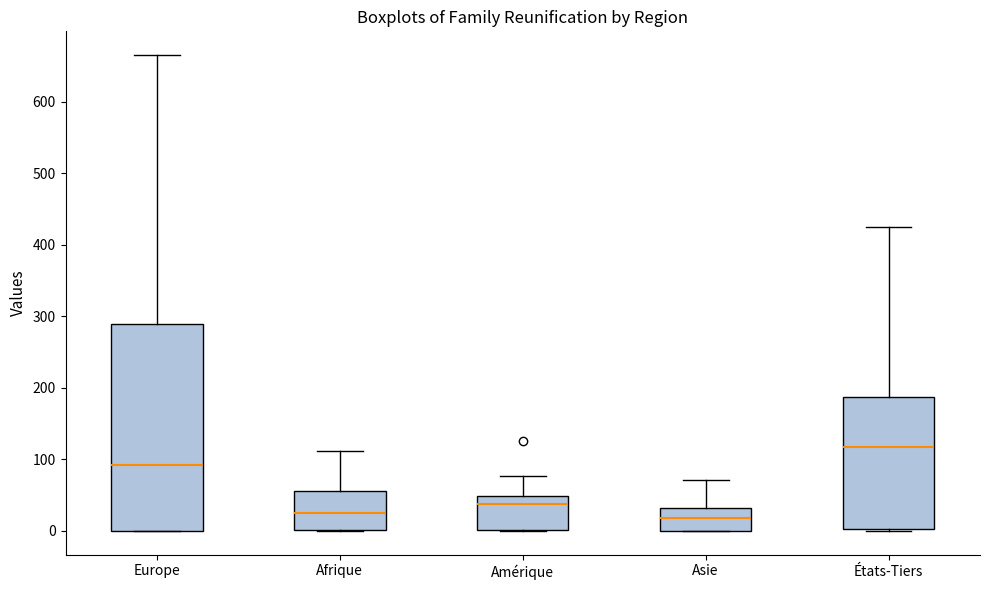

Reading left to right, transcribe this box plot: for each box, give where its median line is, the range the box spans, and where its two whiskers end, as read against the y-axis. The values are not printed on the chart, so give them approximately, as read against the axis.

Europe: median 90, box 0 to 290, whiskers 0 to 670
Afrique: median 30, box 0 to 60, whiskers 0 to 110
Amérique: median 40, box 0 to 50, whiskers 0 to 80
Asie: median 20, box 0 to 30, whiskers 0 to 70
États-Tiers: median 120, box 0 to 190, whiskers 0 to 430